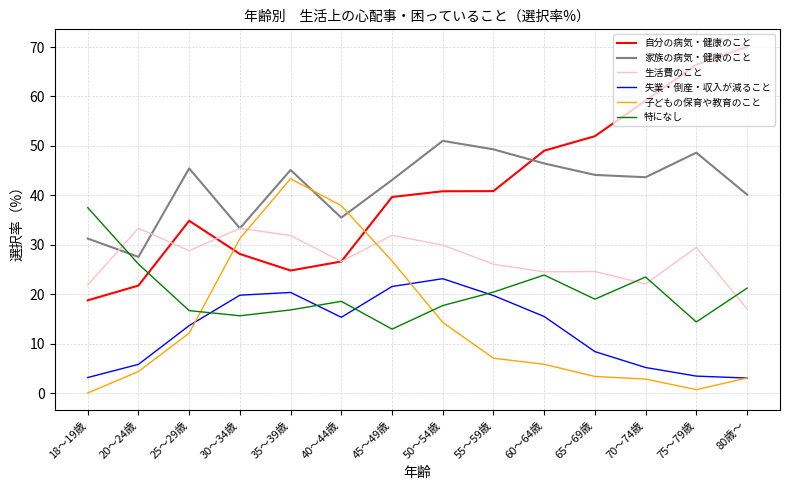

True or false: 家族の病気・健康のこと has a value of 73.5 at 35～39歳.

False